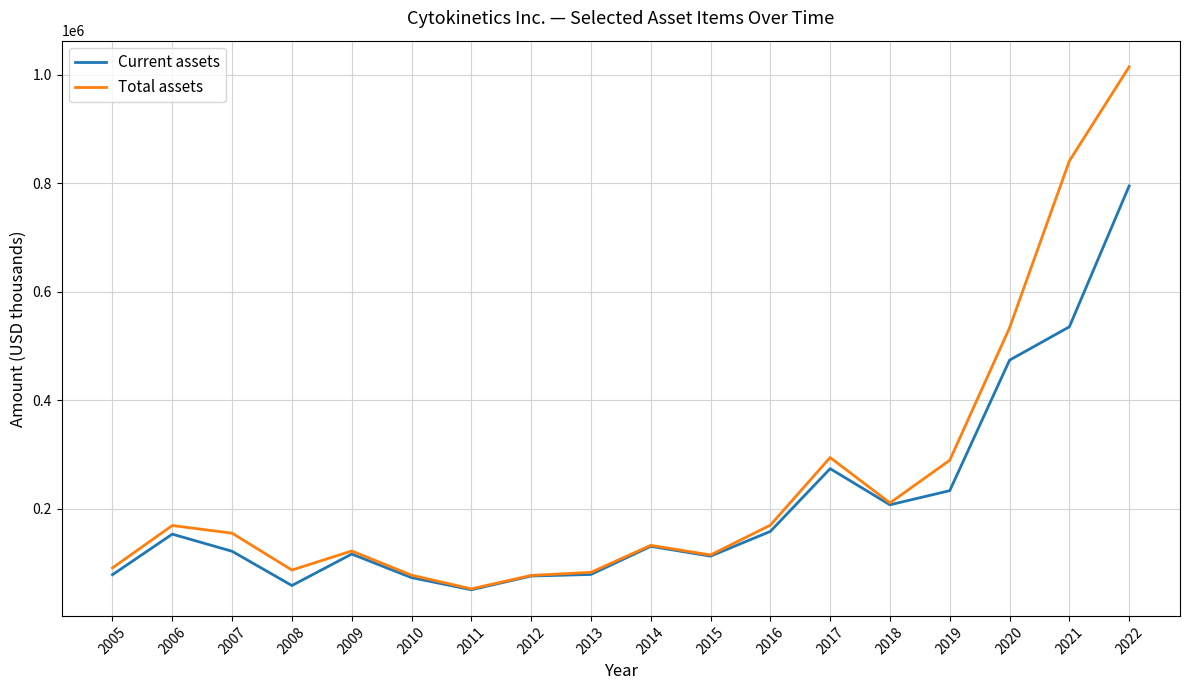

What is the total value across all series at 2018?

418852